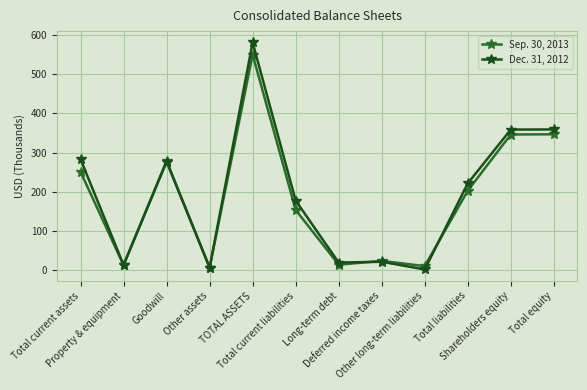

Is this an area chart (filled region under the line)?

No